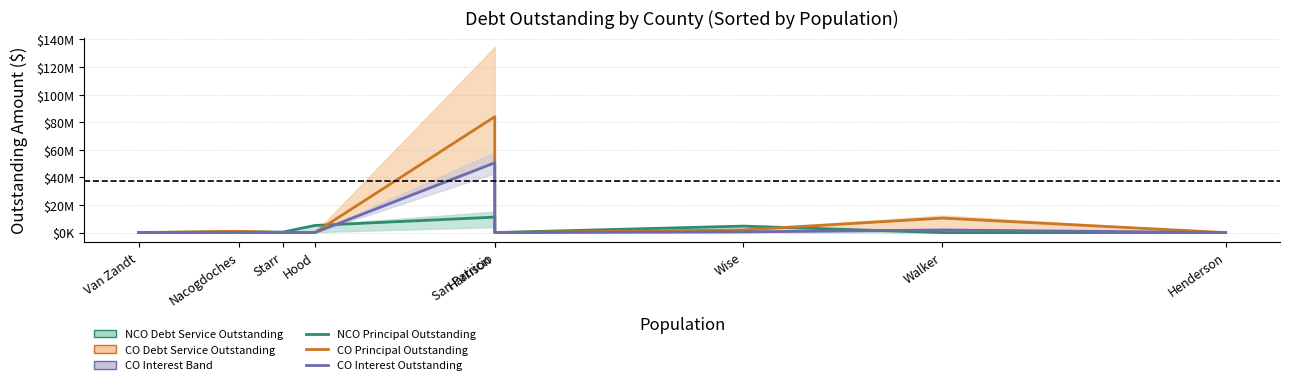

Where do NCO Principal Outstanding and CO Interest Outstanding first cross each other?

Hood and San Patricio